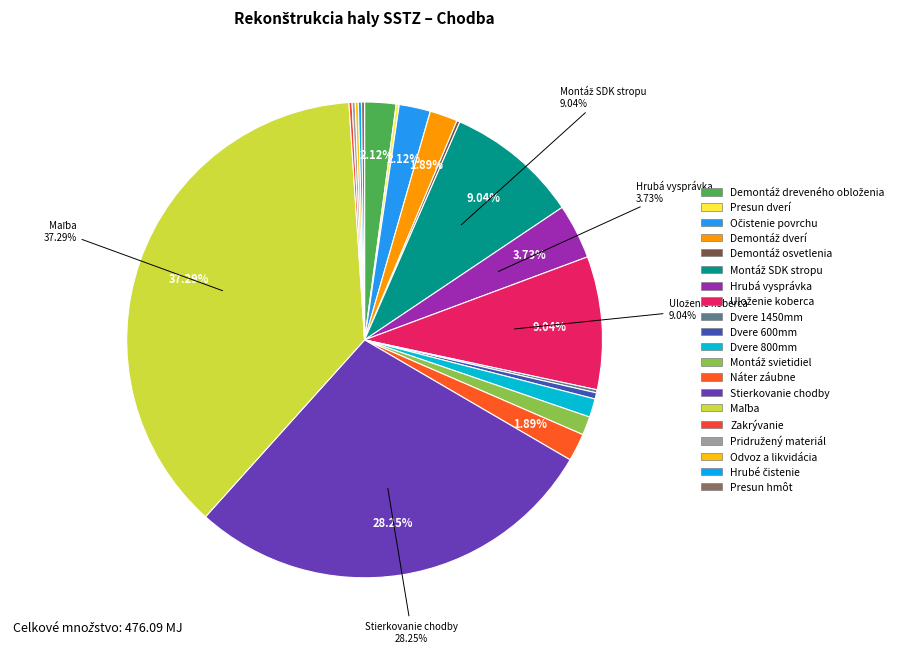

To the nearest percent, what is the difference between the Náter záubne and Odvoz a likvidácia slice percentages?

2%